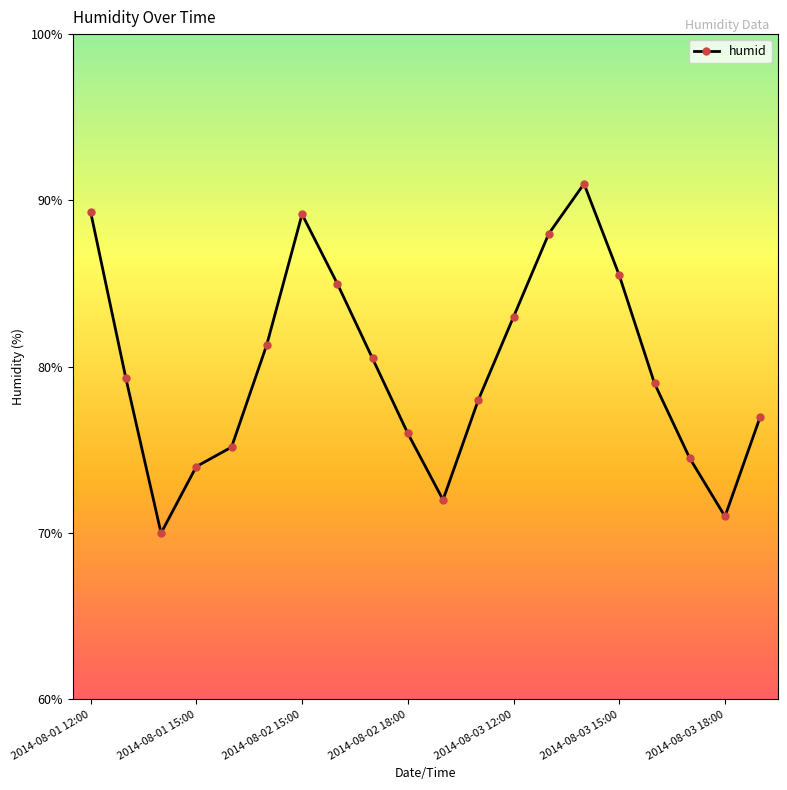

How many points are higher than both their immediate neighbors (excluding endpoints)?

2